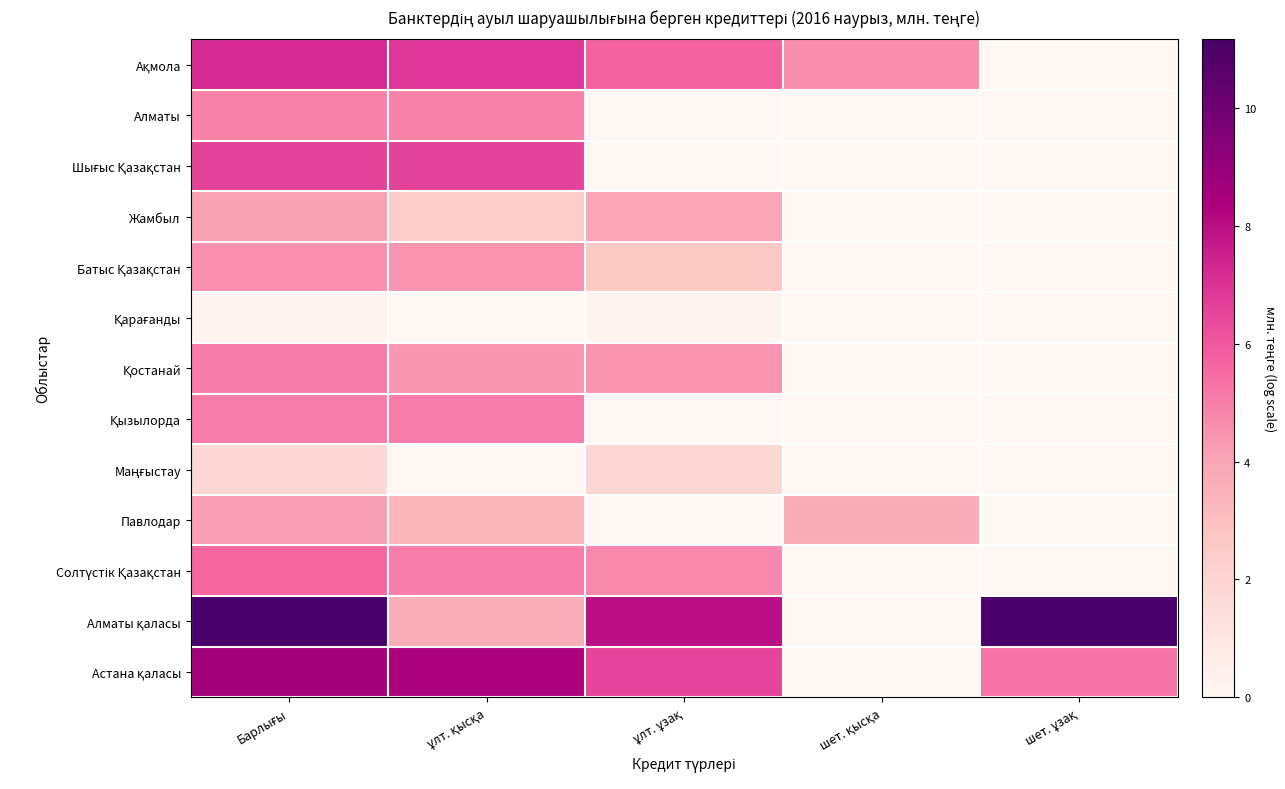

List the series in order of their peak value, lowest first.

Қарағанды, Маңғыстау, Жамбыл, Павлодар, Батыс Қазақстан, Алматы, Қызылорда, Қостанай, Солтүстік Қазақстан, Шығыс Қазақстан, Ақмола, Астана қаласы, Алматы қаласы